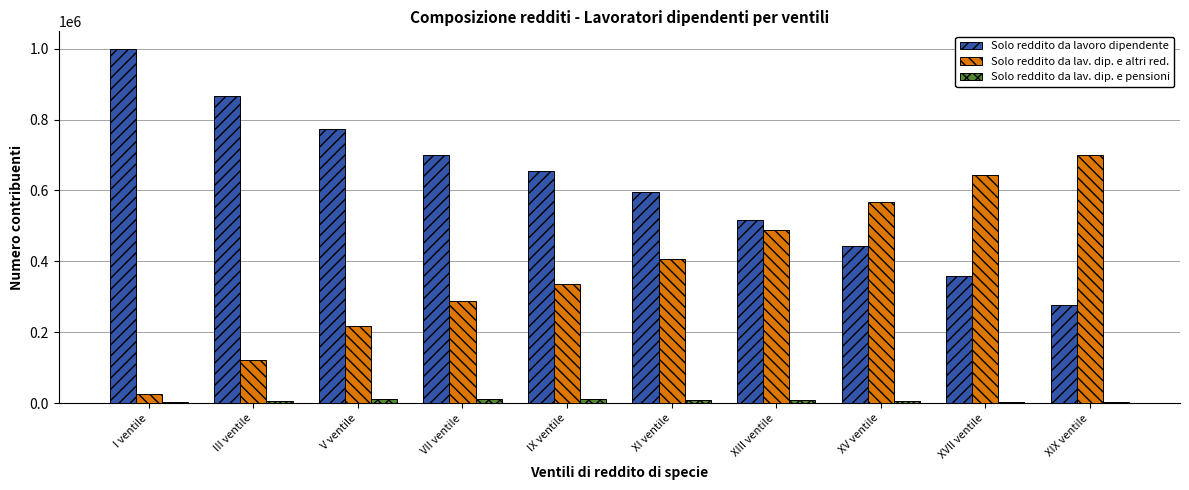

Are the bars horizontal?

No